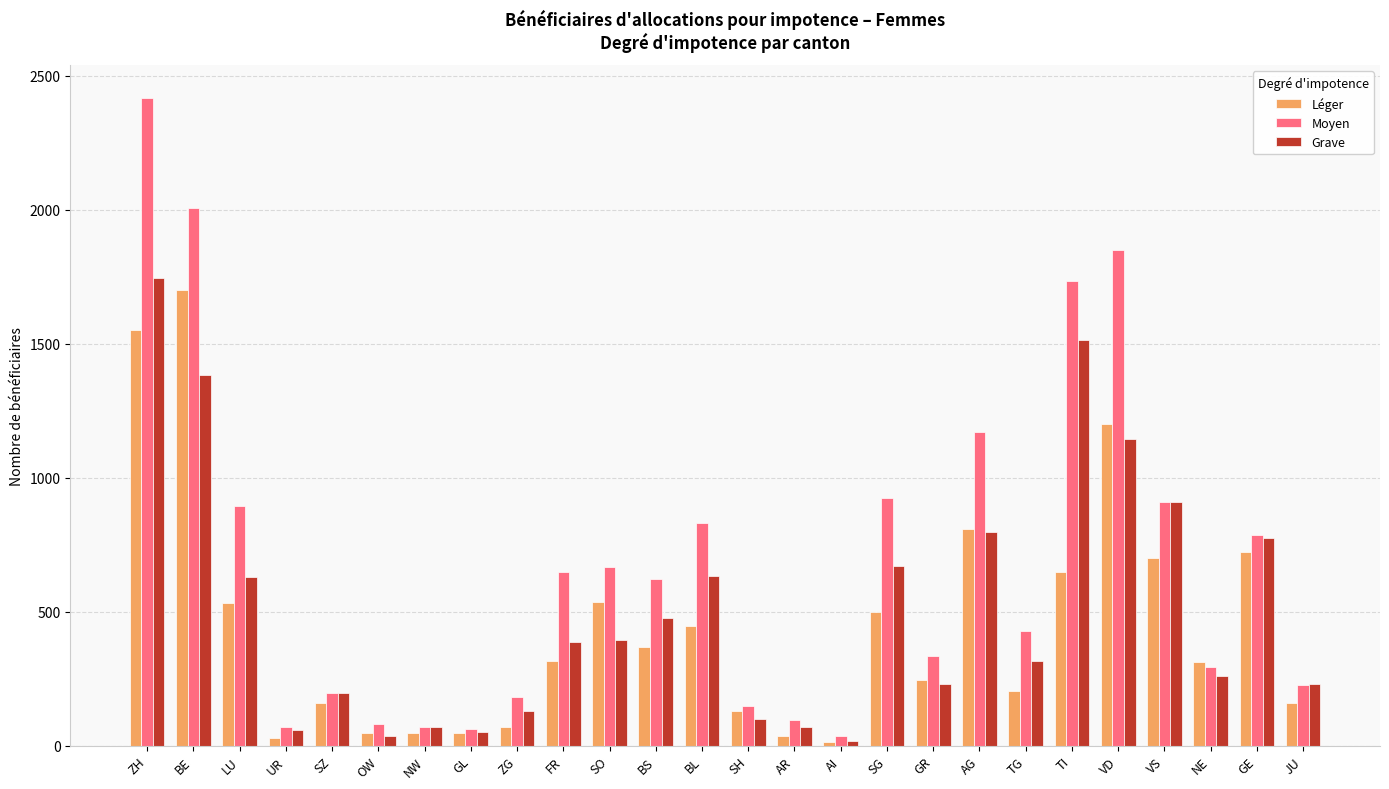

What is the label of the 25th bar from the right?

BE